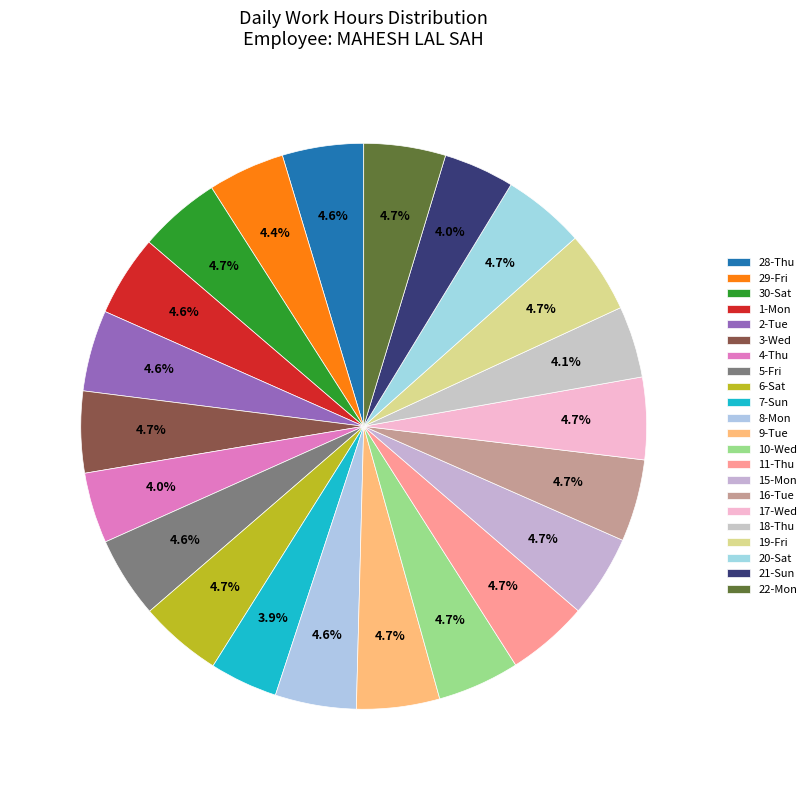

Count the number of slices in the pie.

22